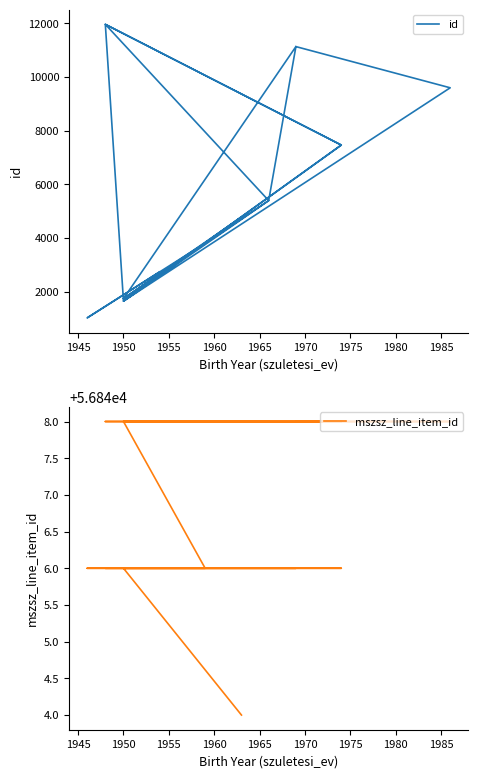

At 1980, list the series in order from largest to smallest.

mszsz_line_item_id, id